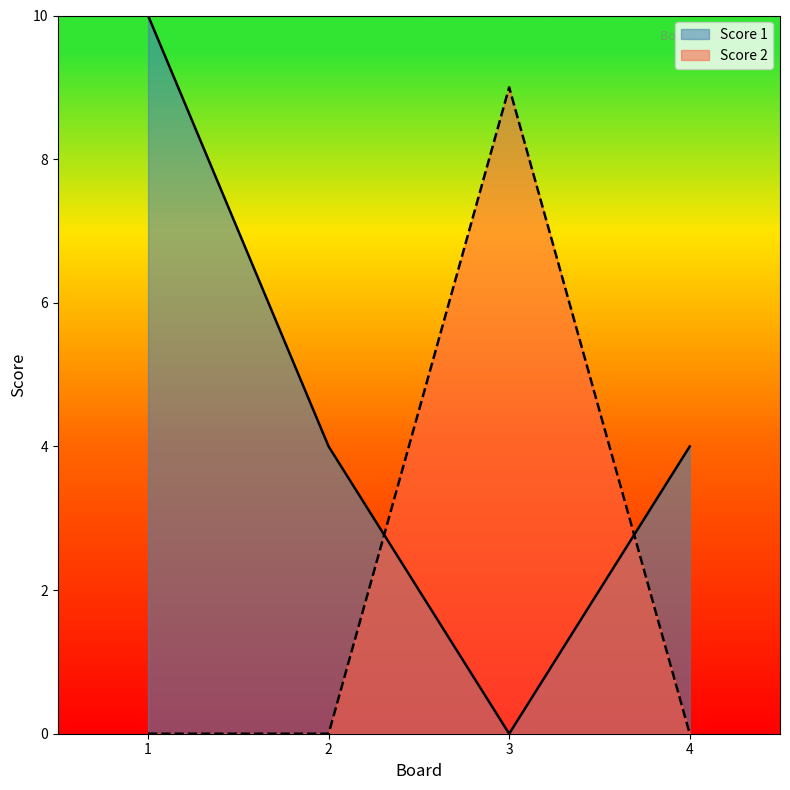

Is the value of Score 1 at 2 greater than the value of Score 2 at 2?

Yes